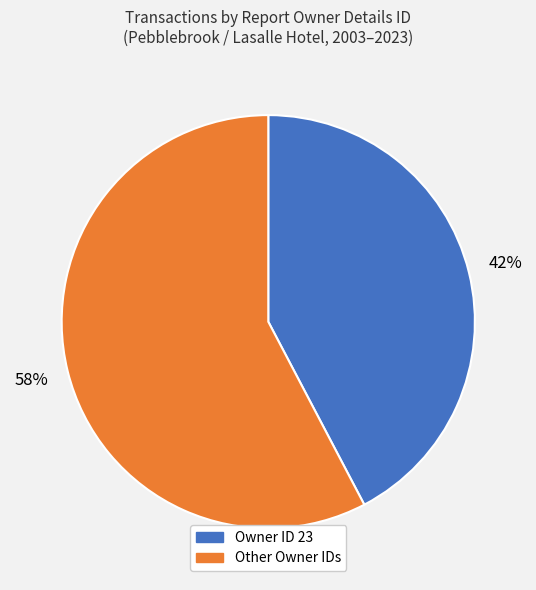

To the nearest percent, what percentage of the pie is Other Owner IDs?

58%